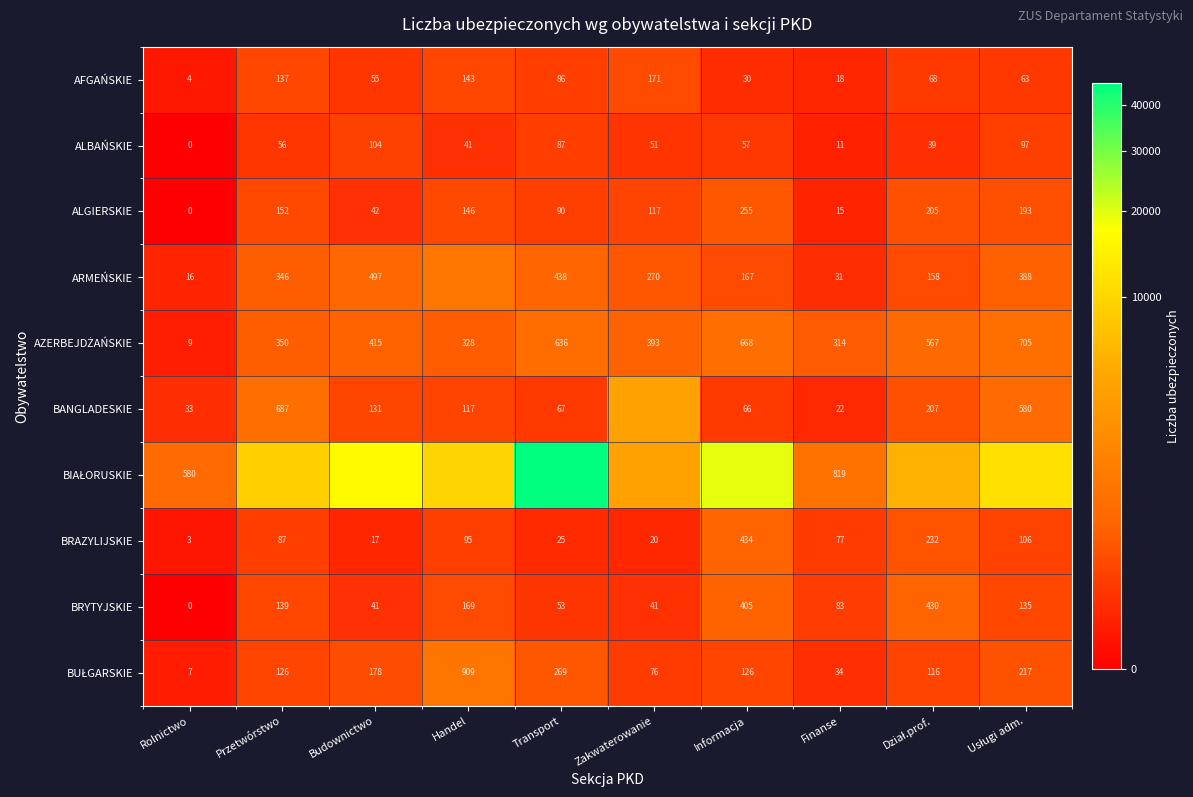

Is it true that ALBAŃSKIE equals 23 at Informacja?

False